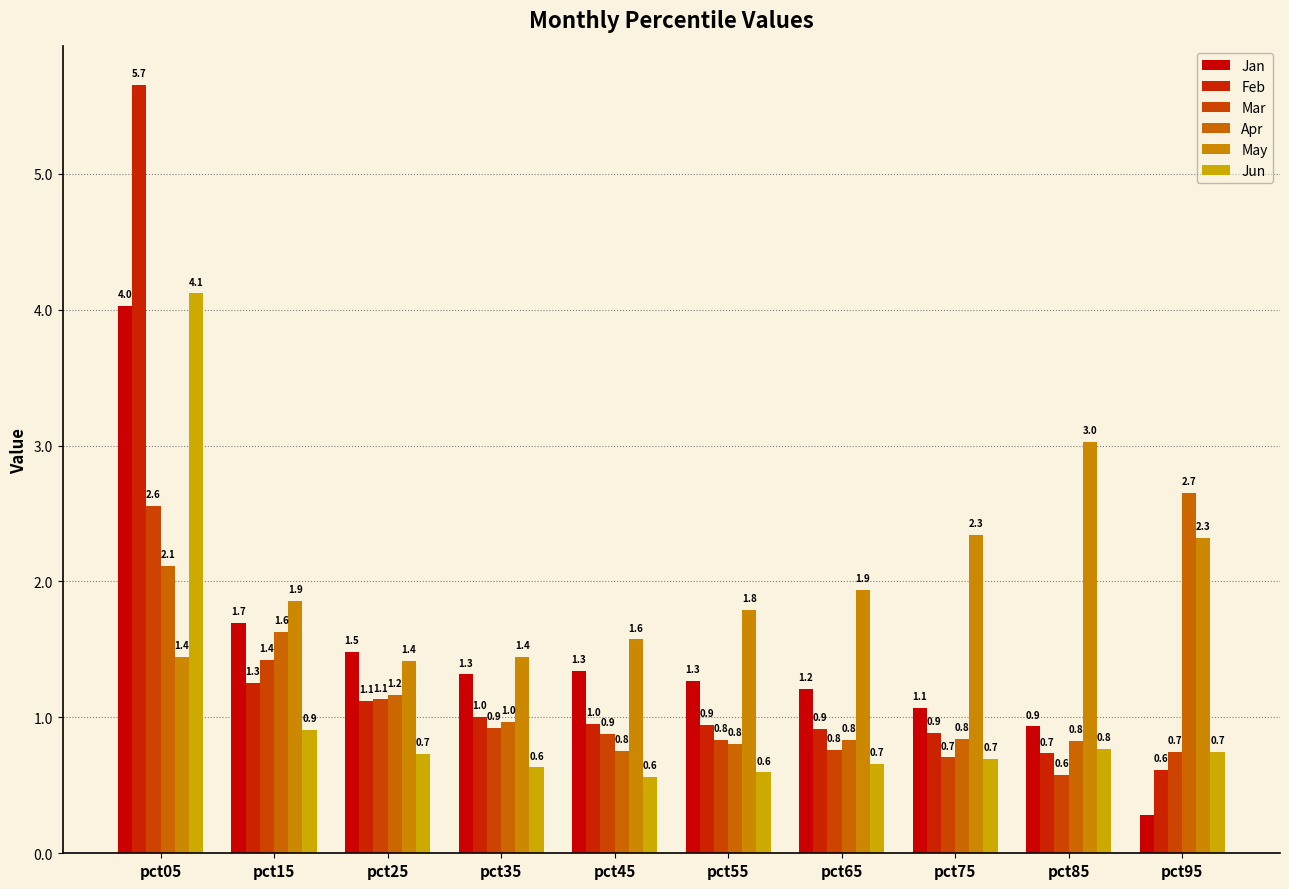

Rank the series at pct15 from highest to lowest value.

May, Jan, Apr, Mar, Feb, Jun